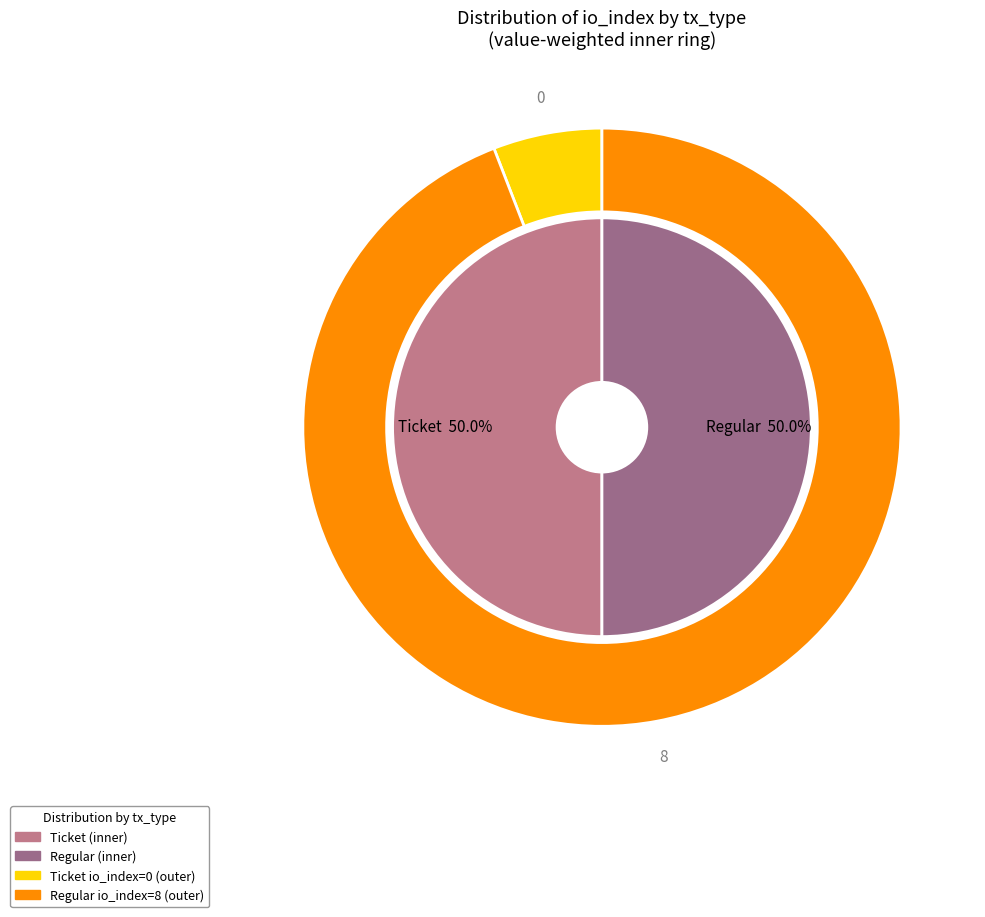

The Regular slice represents 89% of the pie. True or false?

False